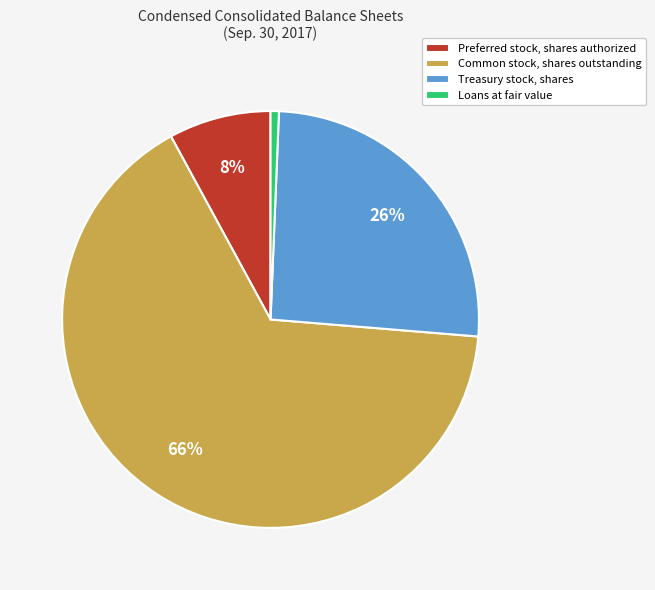

To the nearest percent, what is the average slice percentage?

25%